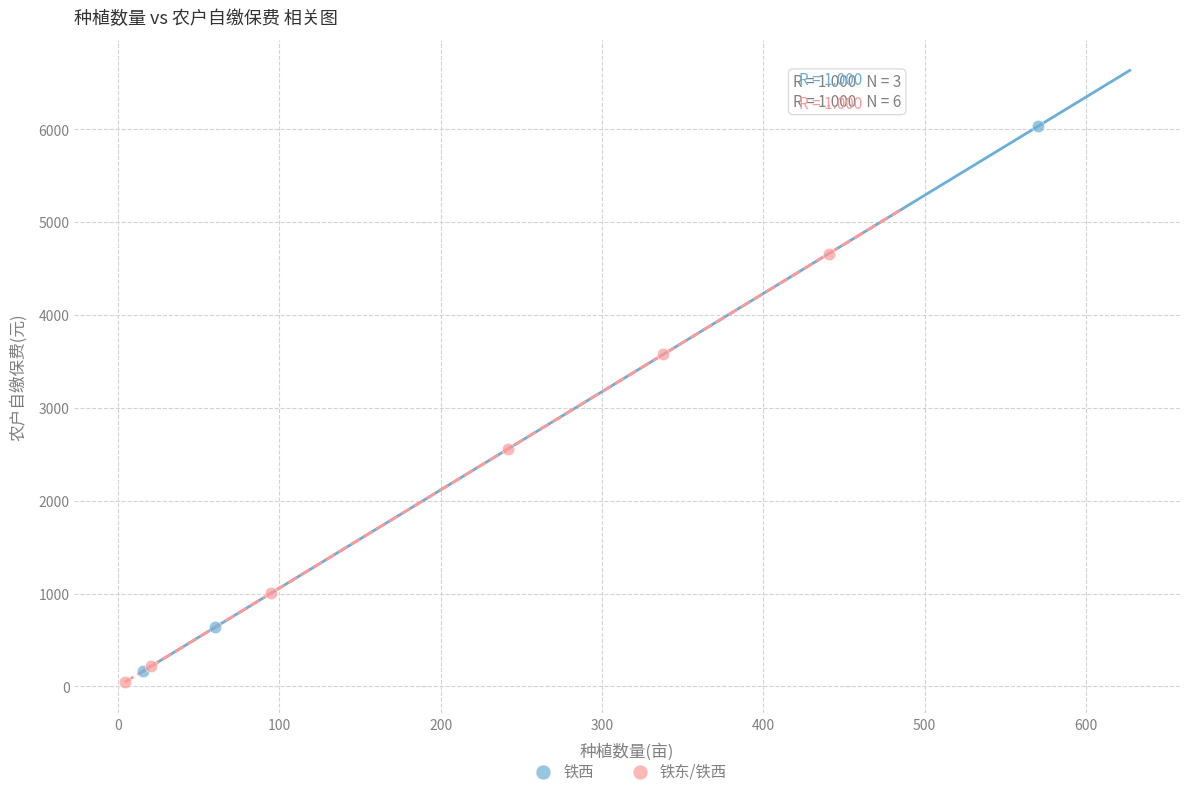

Which series has the largest Y range (max minus min)?

铁西